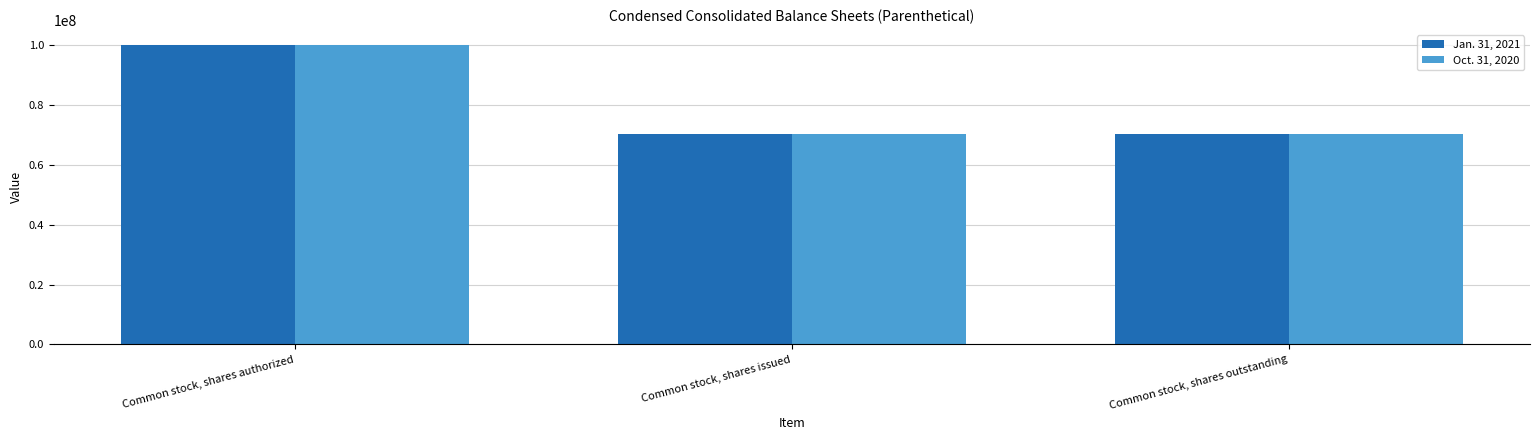

At which category is the sum across all series the highest?

Common stock, shares authorized